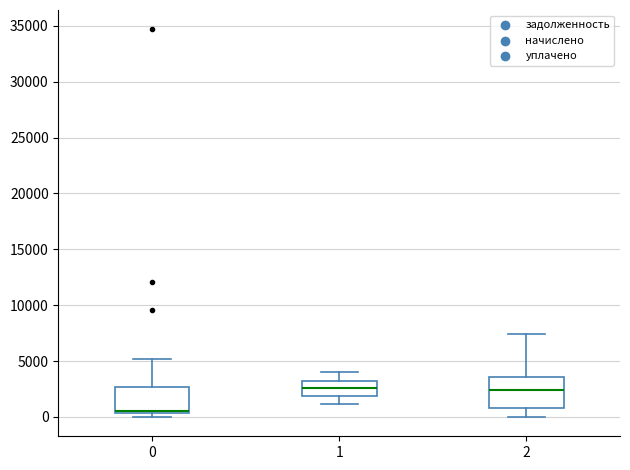

Which box has the lowest median line?

0